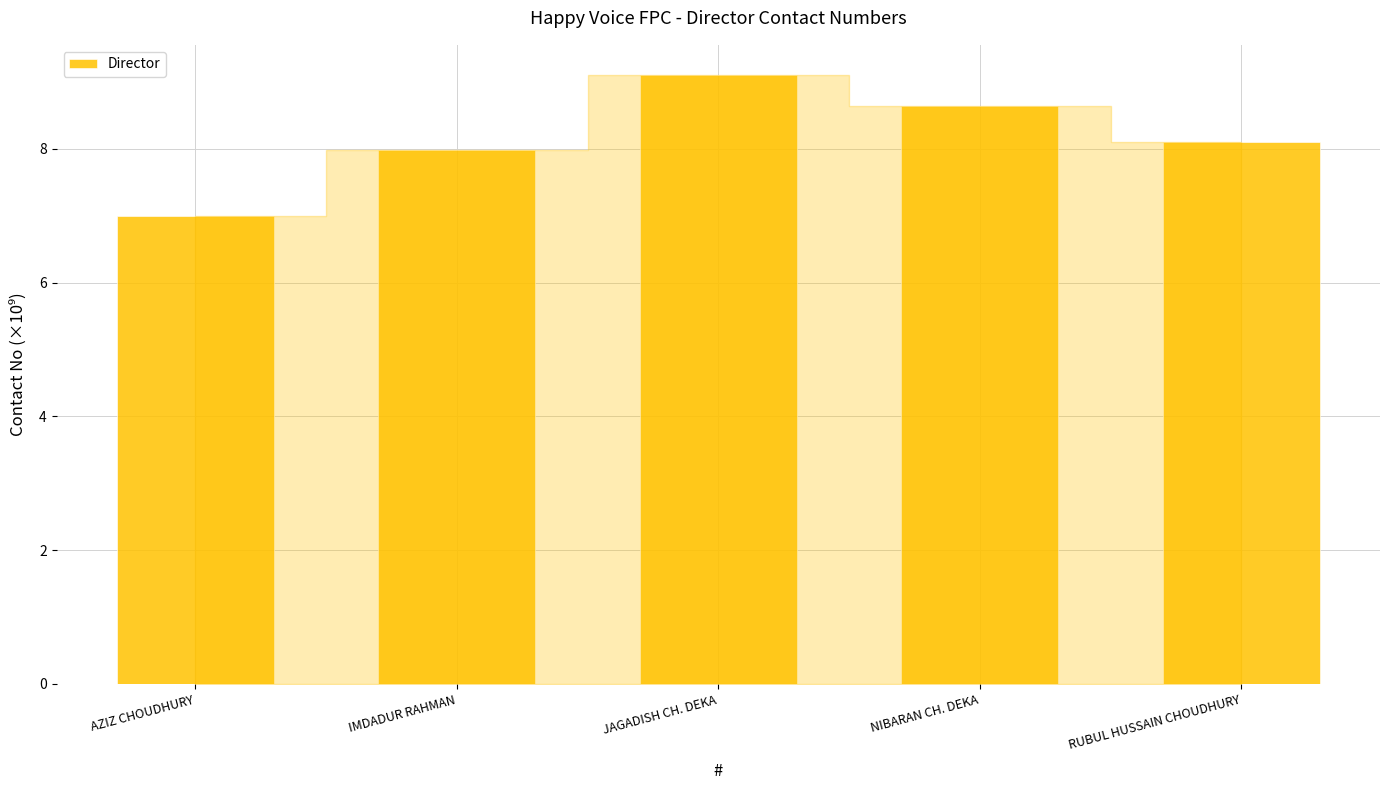

At which category does the chart reach its minimum across all series?

AZIZ CHOUDHURY